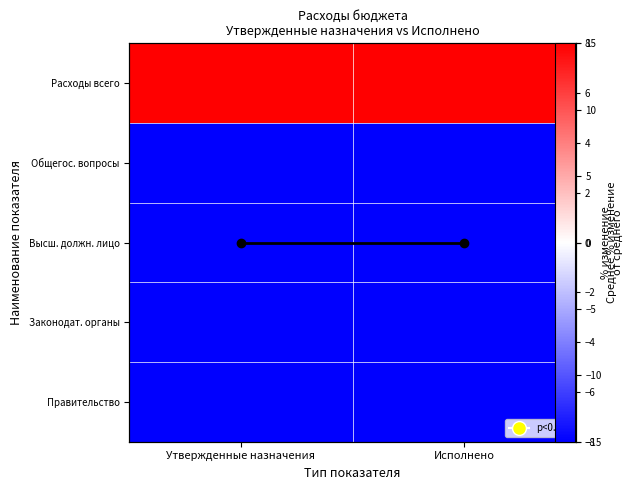

The Среднее % изменение series shows 0.0 at Исполнено. True or false?

False